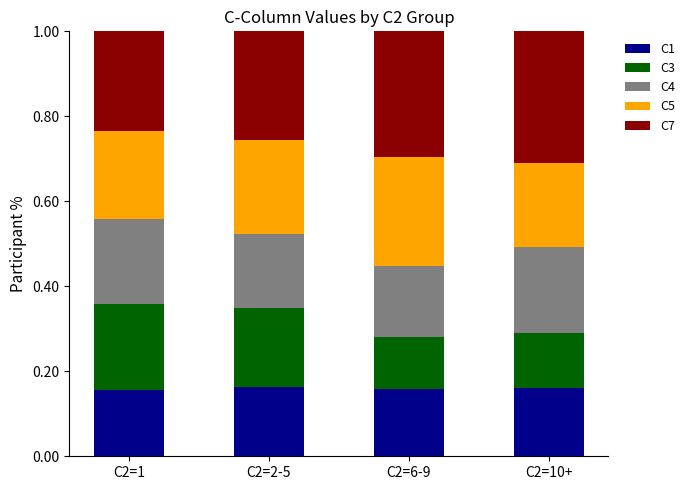

What are all the series names shown in the legend?

C1, C3, C4, C5, C7